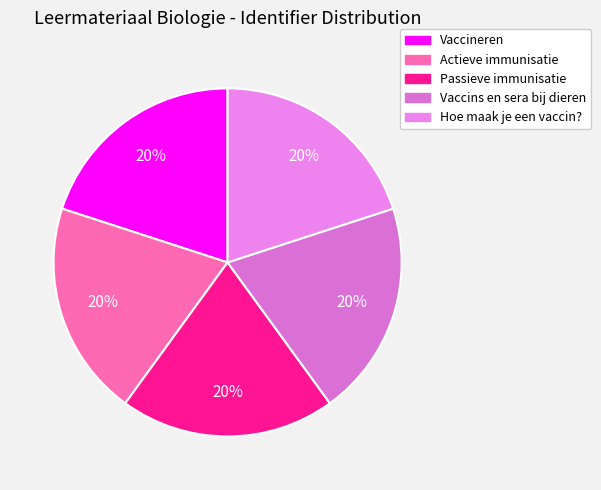

Is it true that Actieve immunisatie is 20% of the pie?

True